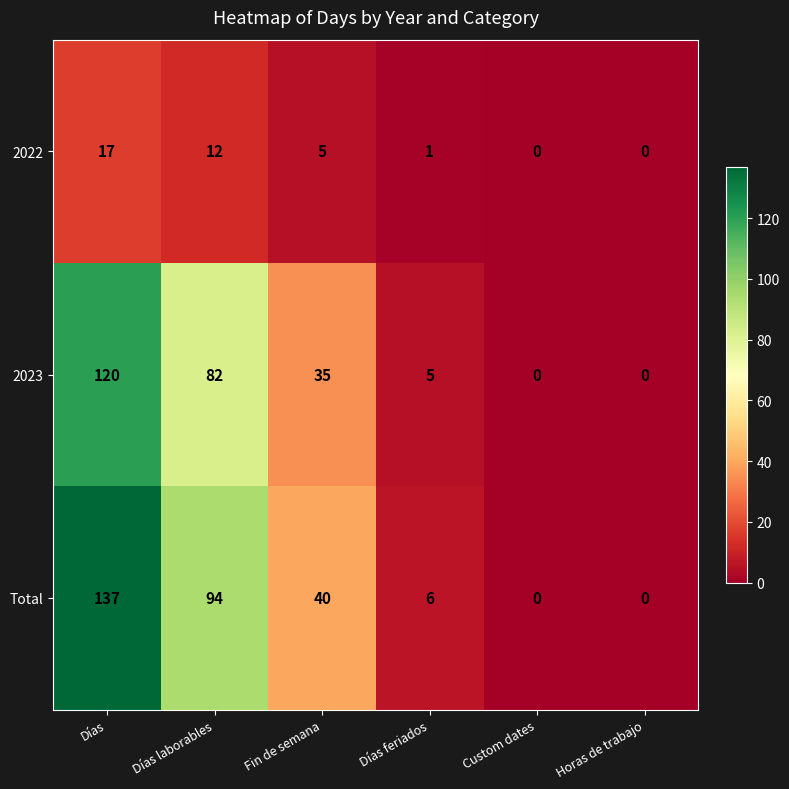

At which category is the sum across all series the highest?

Días